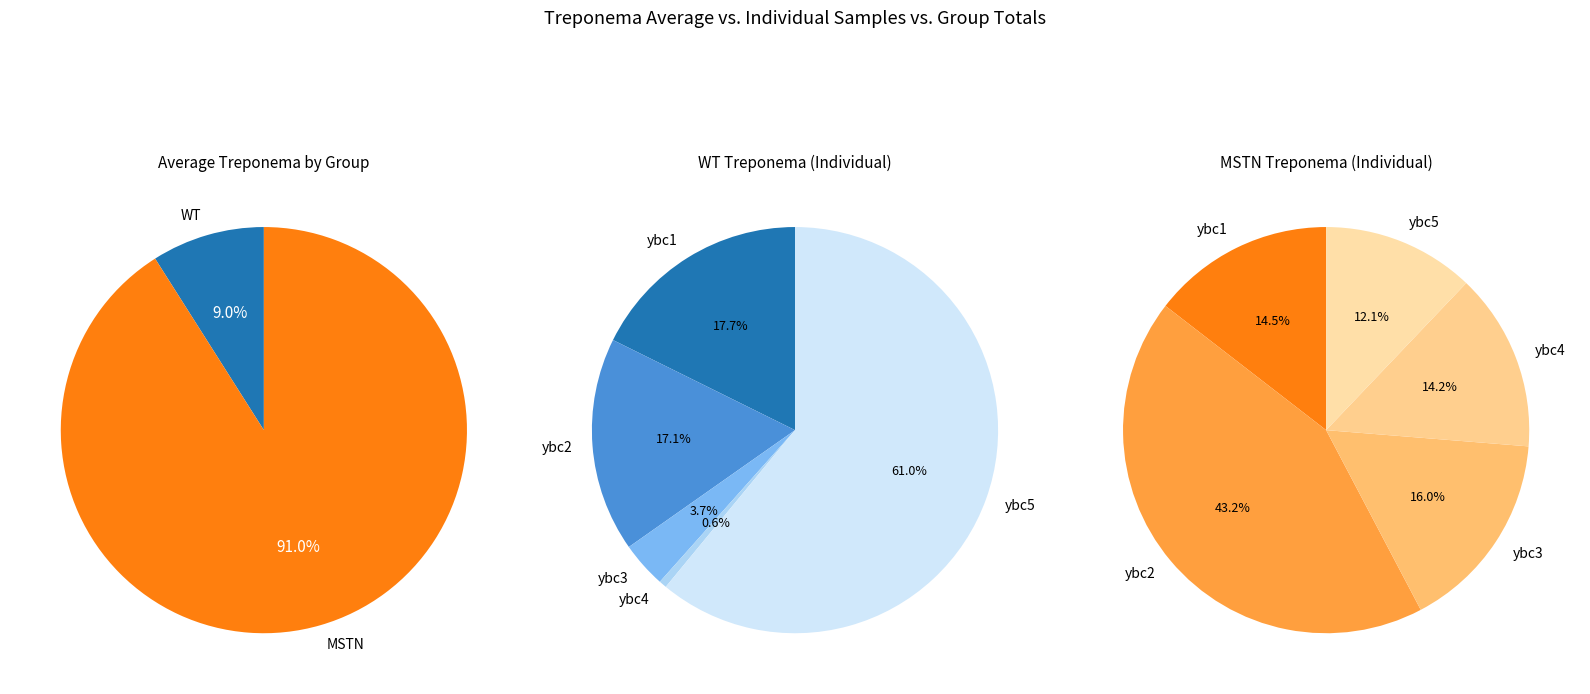

Between ybc5 and ybc1, which is larger?

ybc5